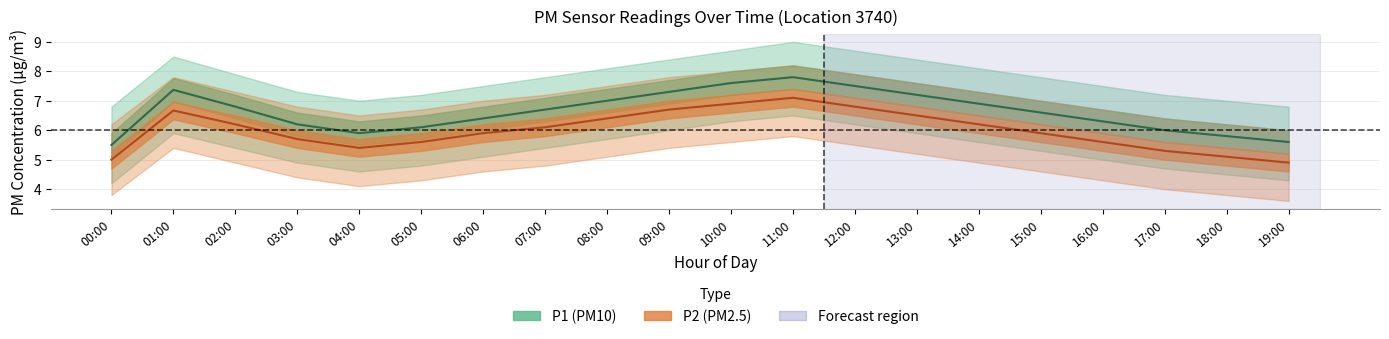

True or false: P1_upper and P2 cross at least once.

False